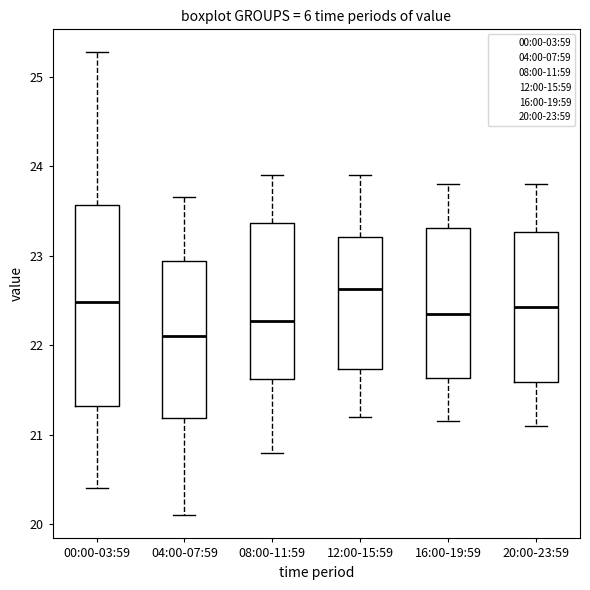

Where does the median line of the box for 08:00-11:59 sit on the y-axis? The values are not printed on the chart, so give them approximately, as read against the axis.

22.3